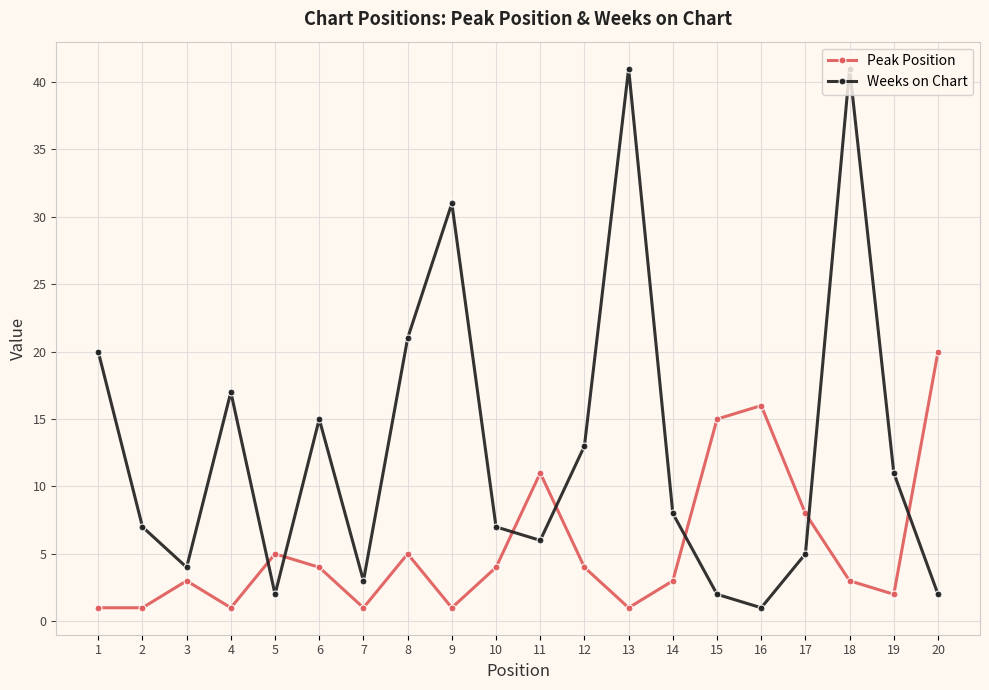

Rank the series by their average value, from lowest to highest.

Peak Position, Weeks on Chart